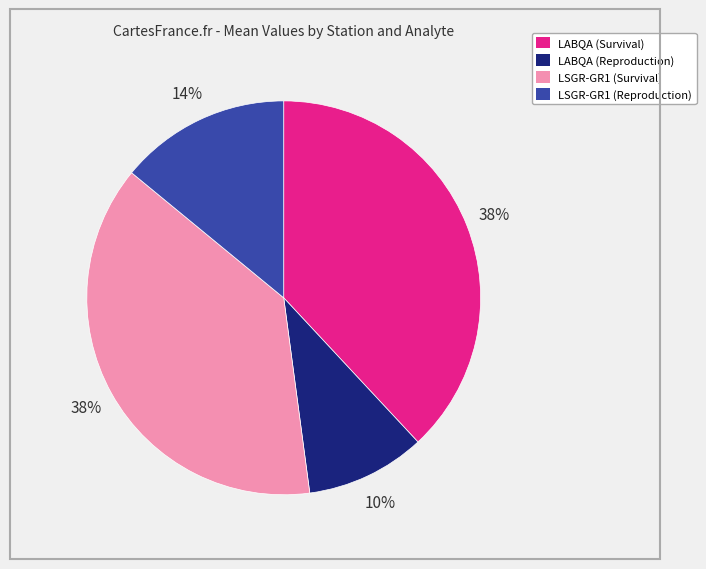

True or false: LSGR-GR1 (Reproduction) accounts for 14% of the total.

True